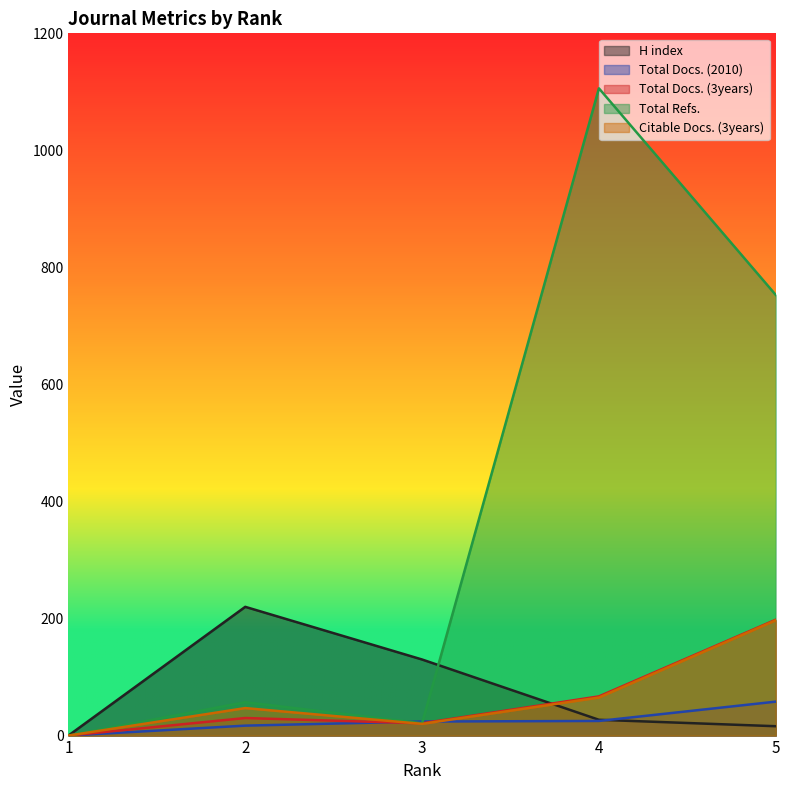

What is the maximum value for Total Refs.?

1106